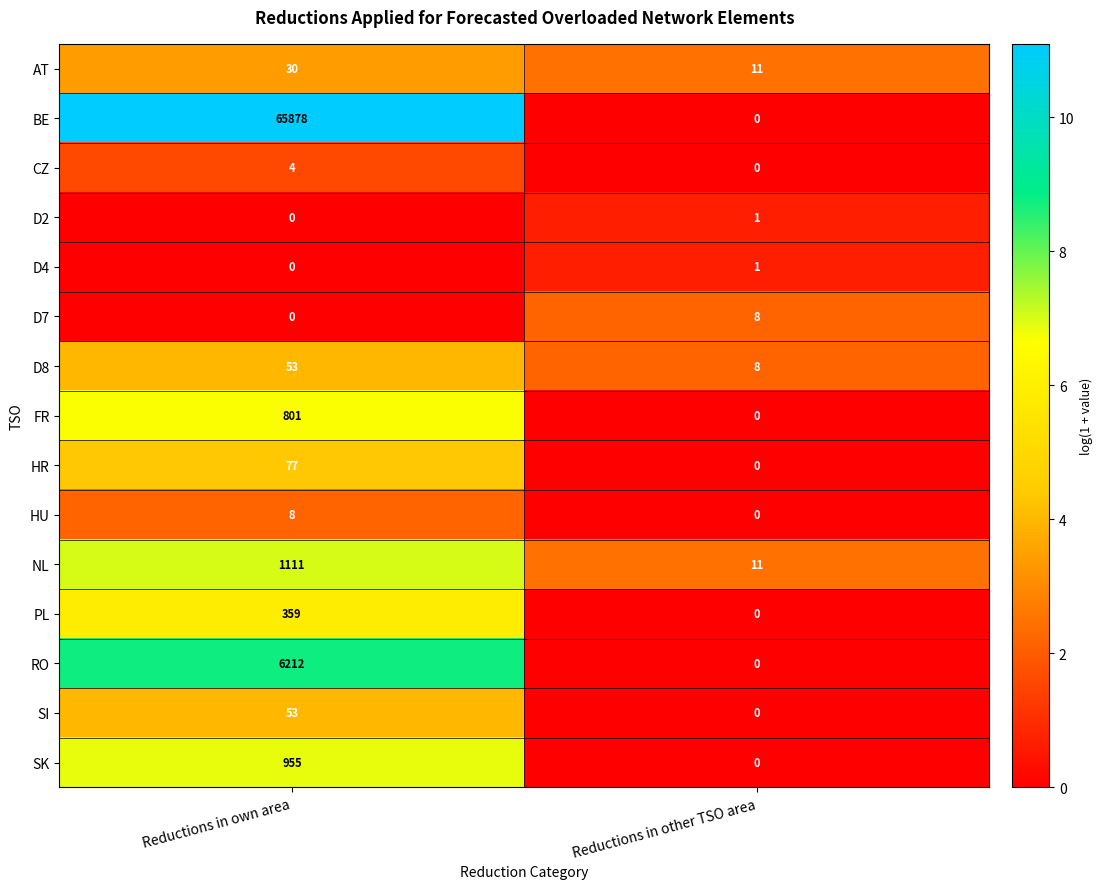

How many data points does each series have?

2